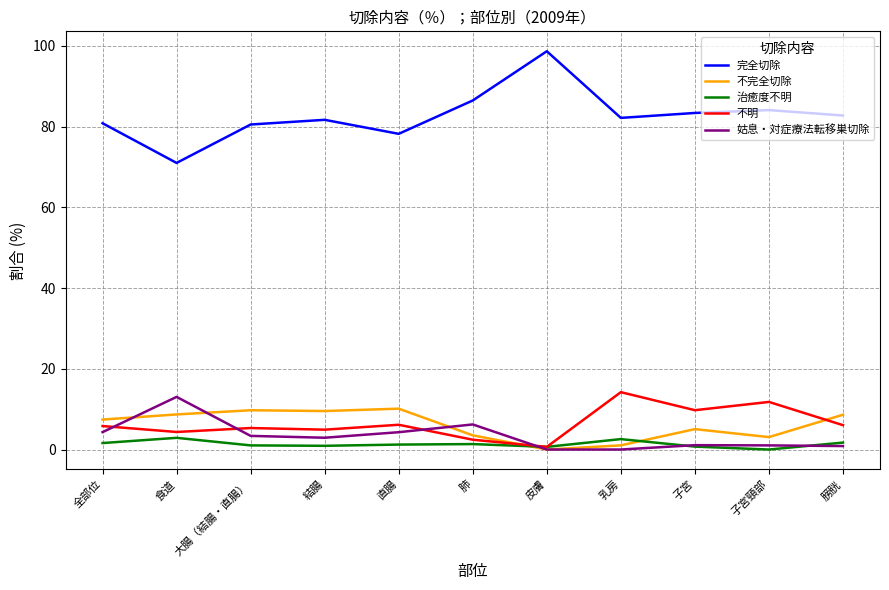

True or false: 不完全切除 has a value of 3.1 at 子宮頸部.

True